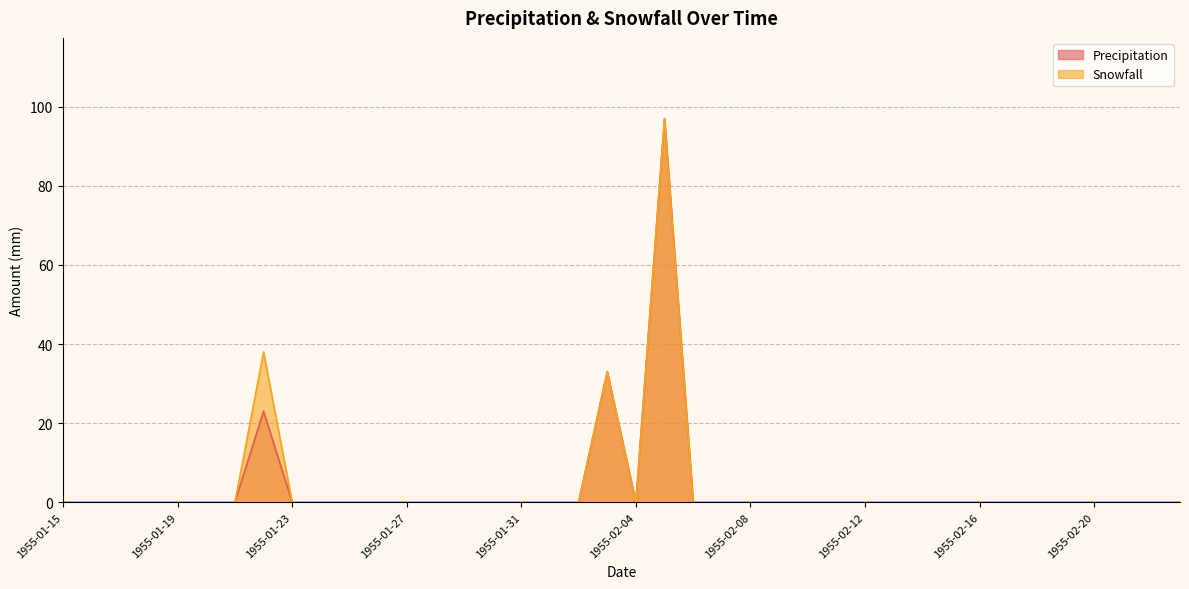

At which category is the sum across all series the highest?

1955-02-05